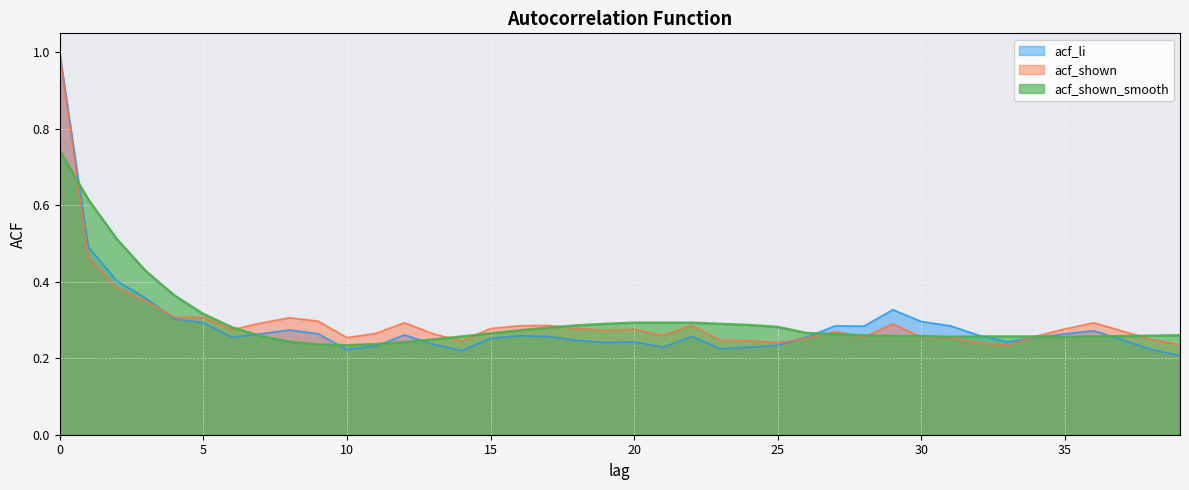

How many lines are shown in the chart?

3